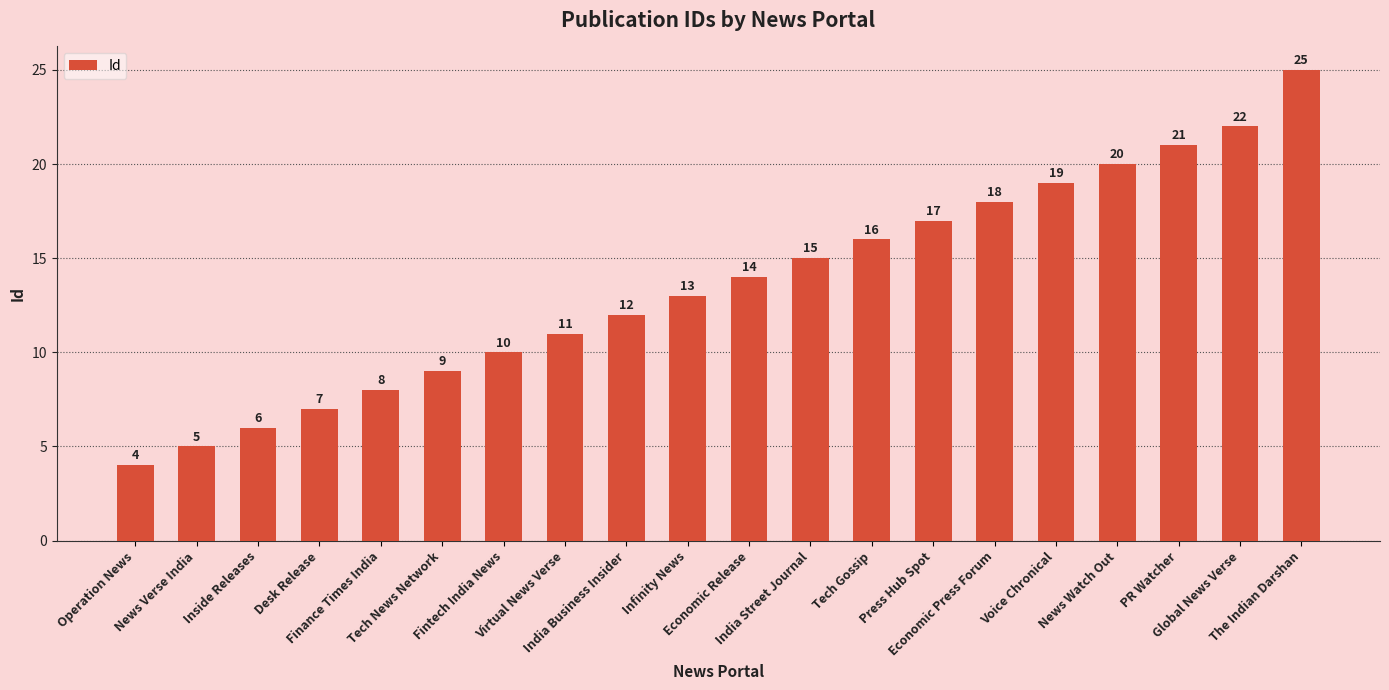

What is the value of the 7th bar from the left?

10